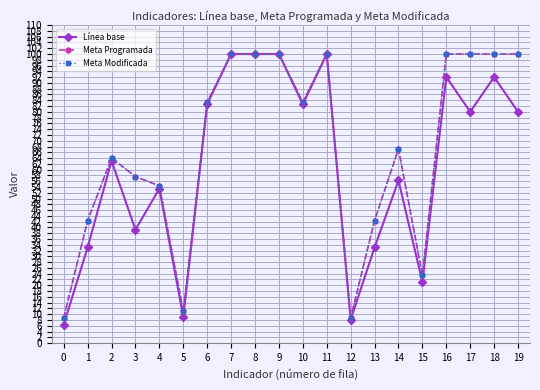

Which series has the largest range (max minus min)?

Línea base